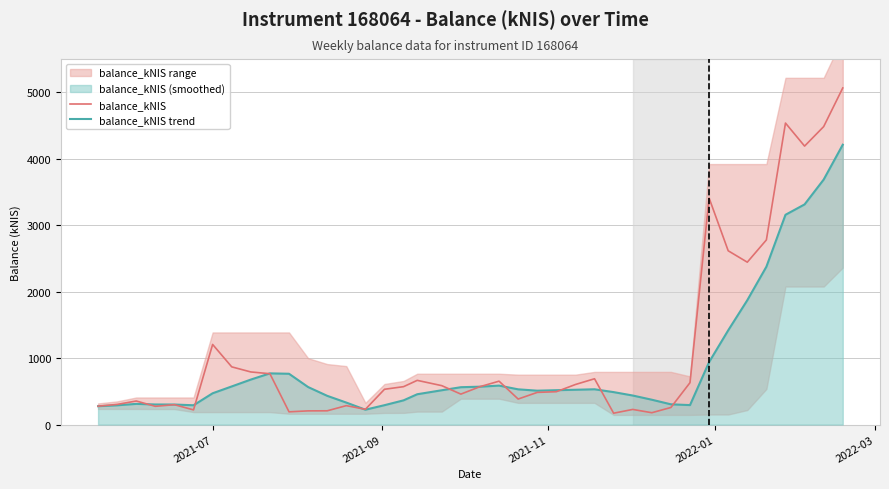

What is the highest value of the balance_kNIS series?

5064.4